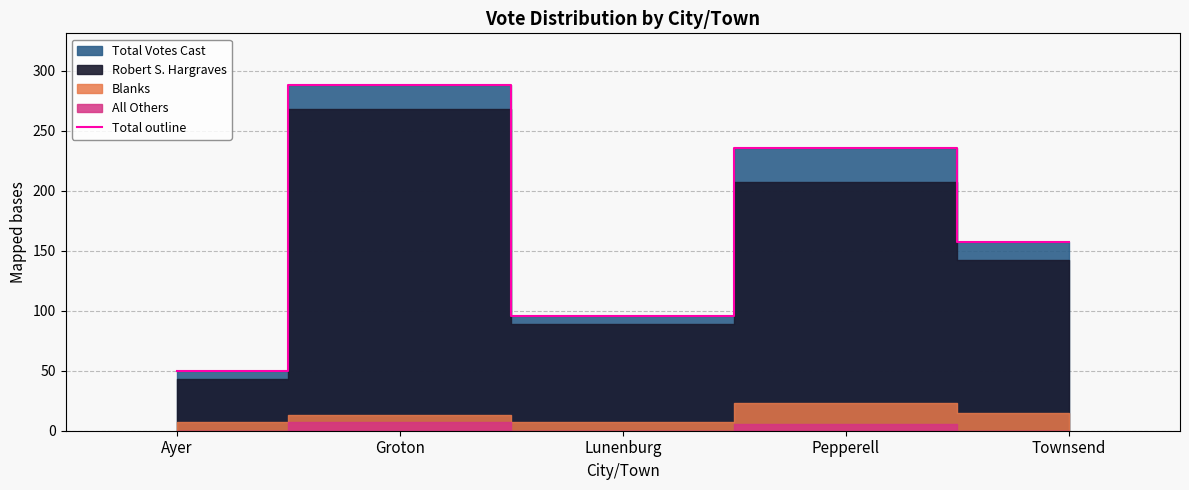

What is the label of the 2nd point from the left?

Groton